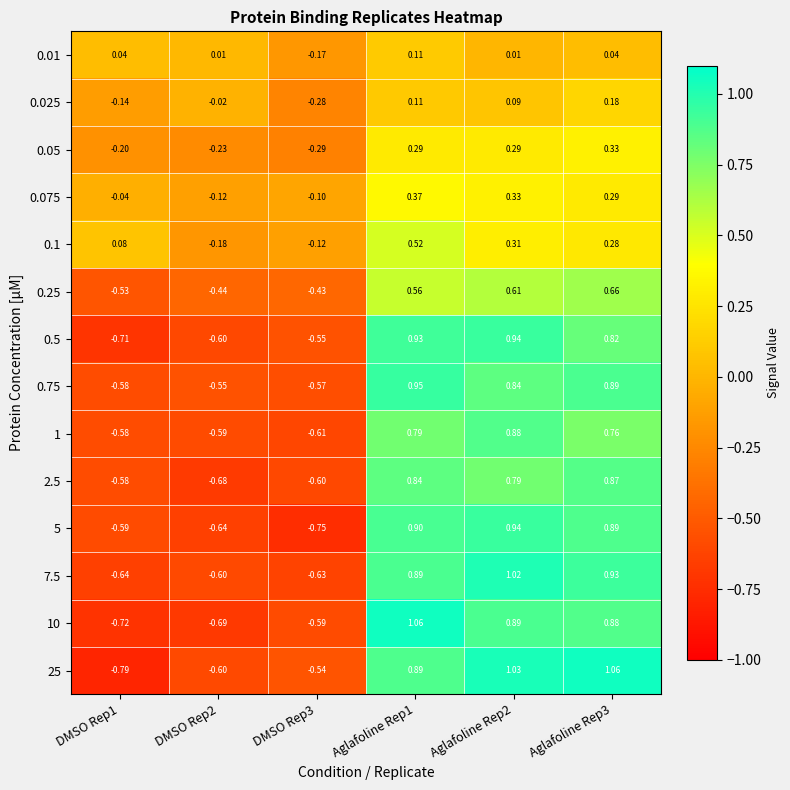

At which category is the sum across all series the highest?

Aglafoline Rep1